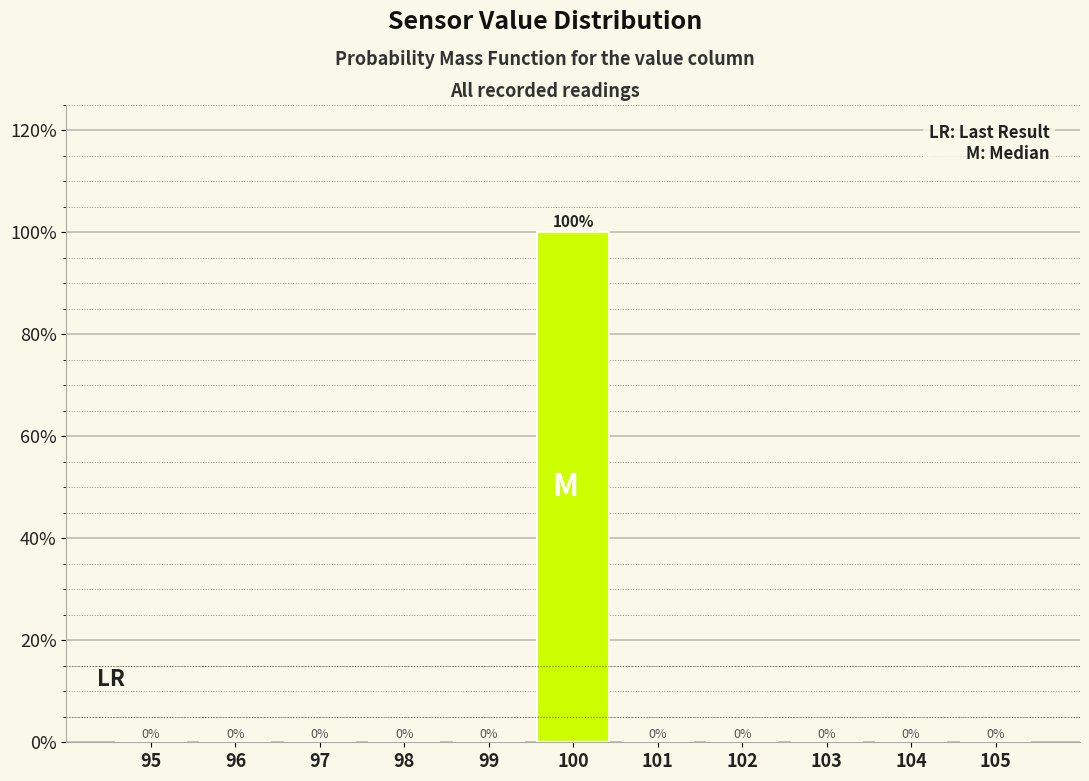

Over which range of the x-axis is the bar tallest?

99.5 to 100.5